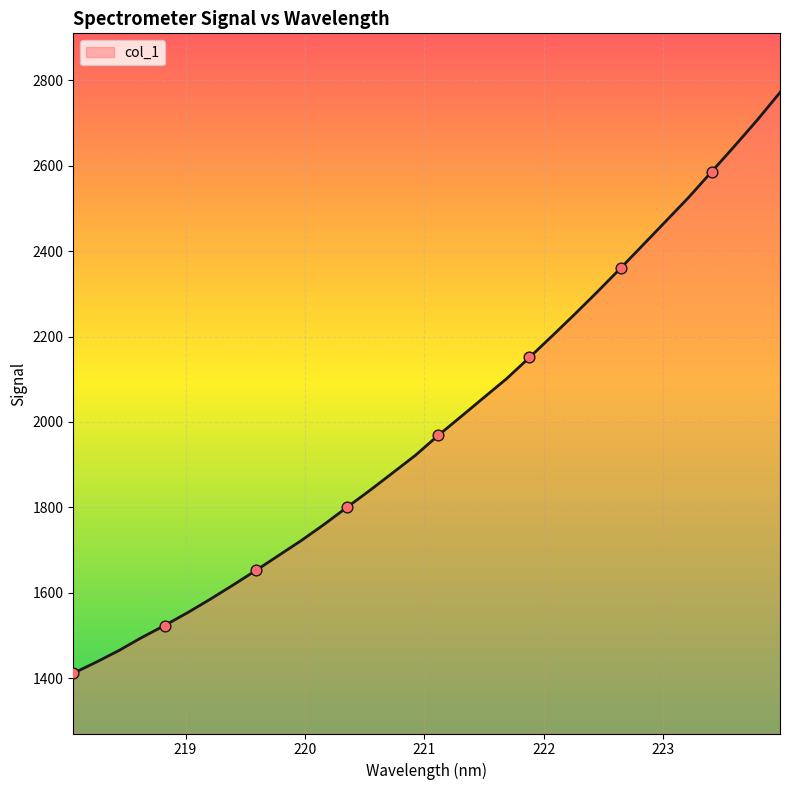

What is the smallest value displayed?

1411.2